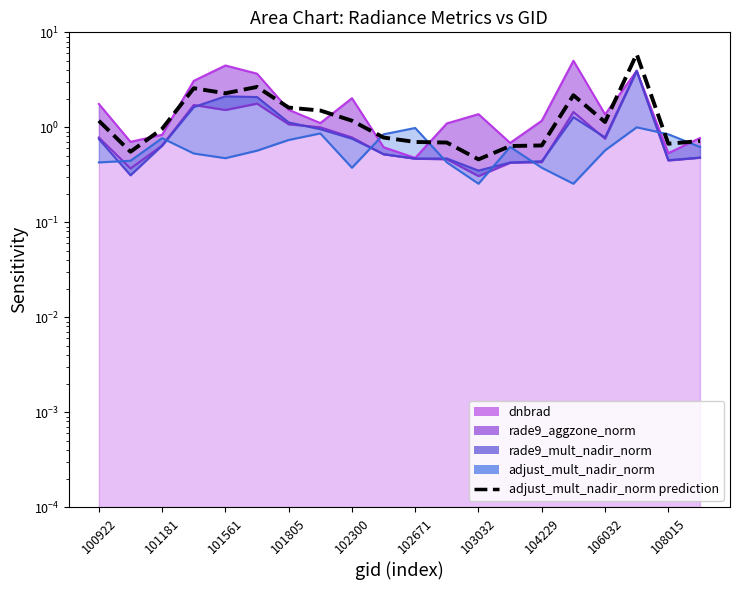

What is the sum of all values?

29.0